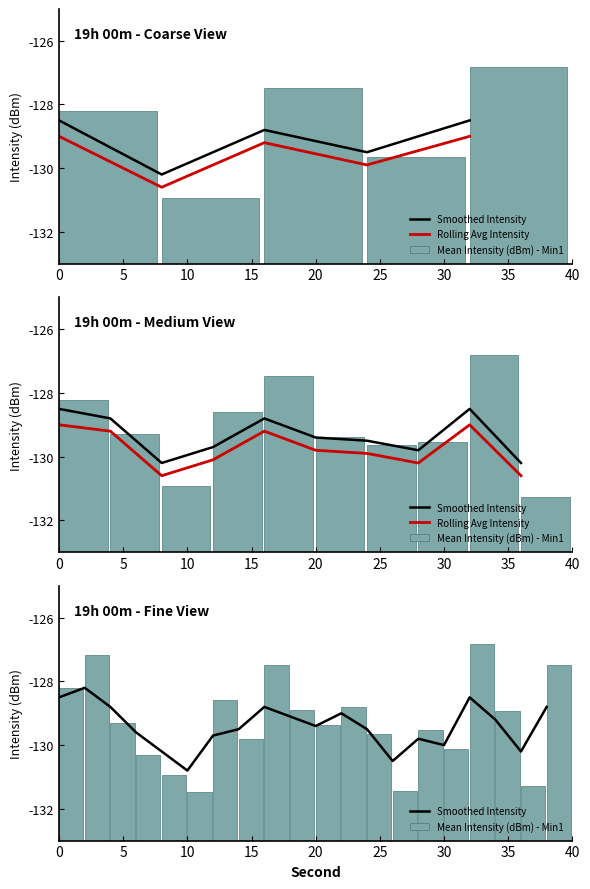

At which category is the sum across all series the highest?

32